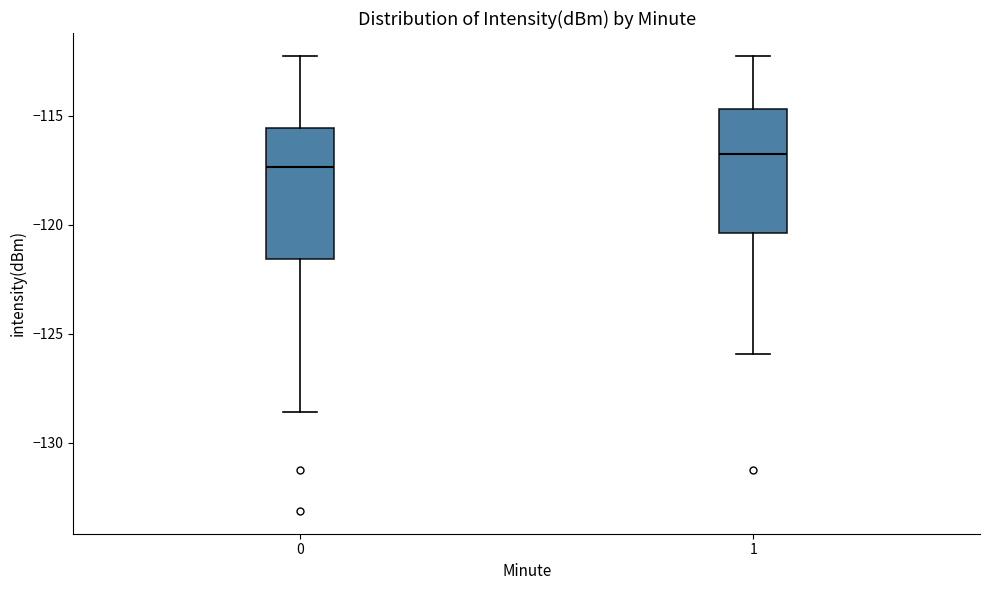

Which box's median line is the highest?

1